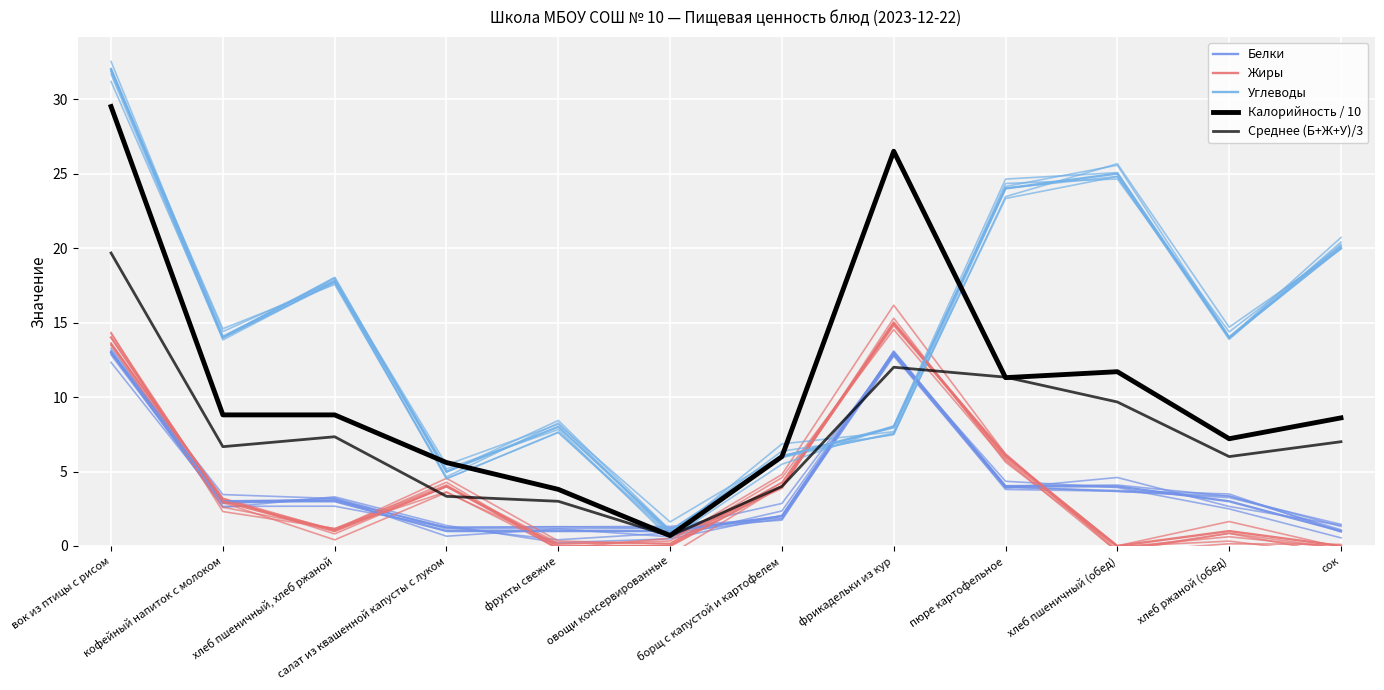

Which series has the largest range (max minus min)?

Углеводы